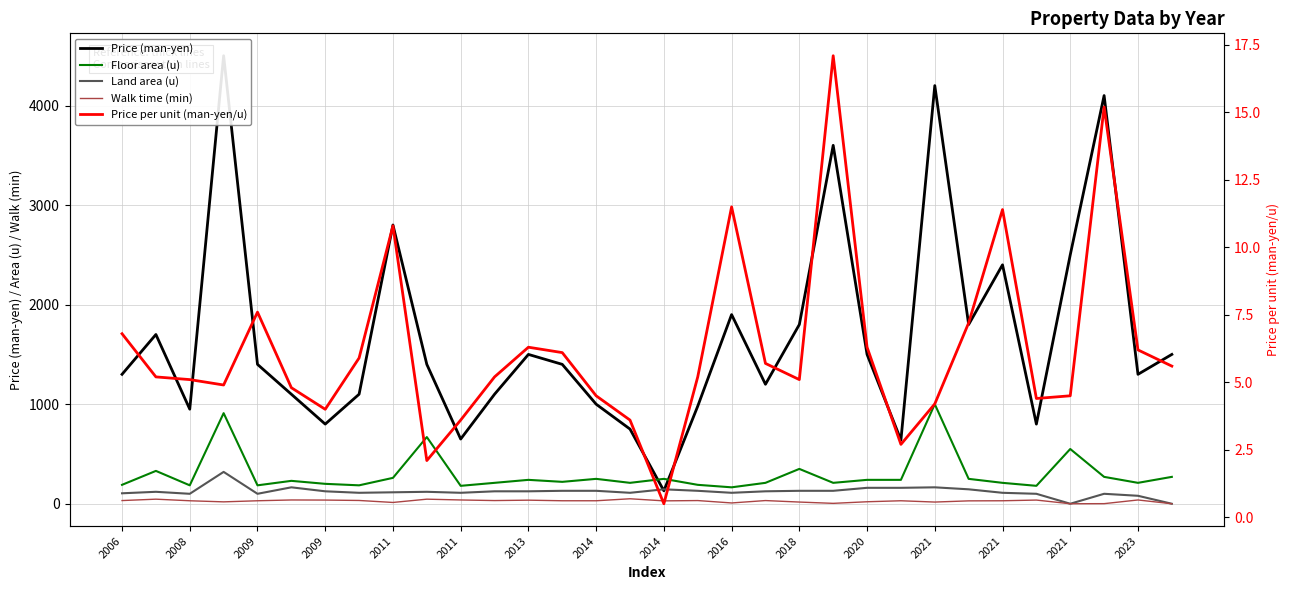

Where is the first local maximum for Land area (u)?

2008